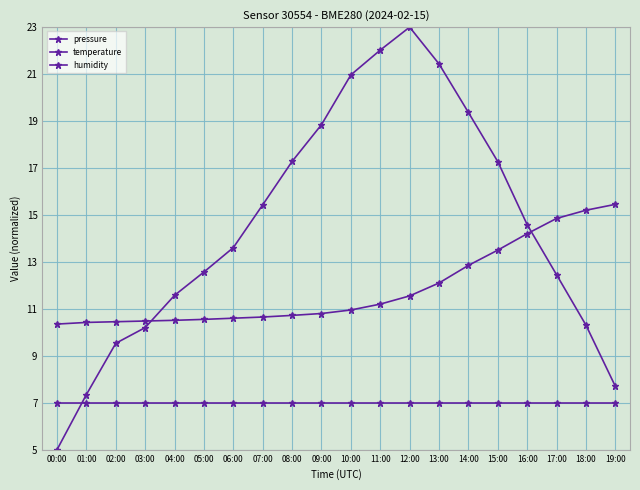

Count the number of data series in this chart.

3